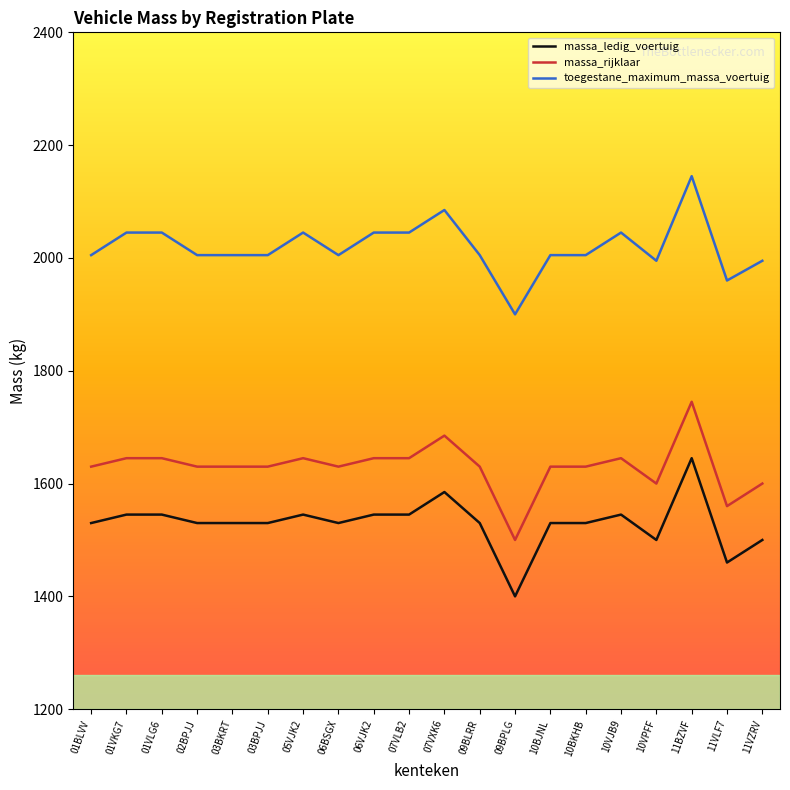

Is the value of toegestane_maximum_massa_voertuig at 10VPFF greater than the value of massa_rijklaar at 07VXK6?

Yes